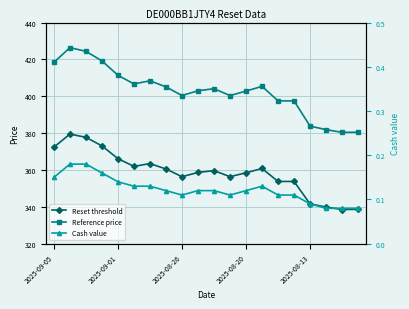

How many data points does each series have?

20